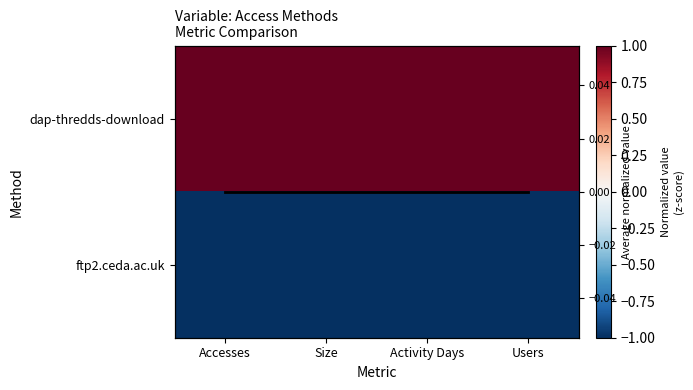

What is the average value of the dap-thredds-download series?

1